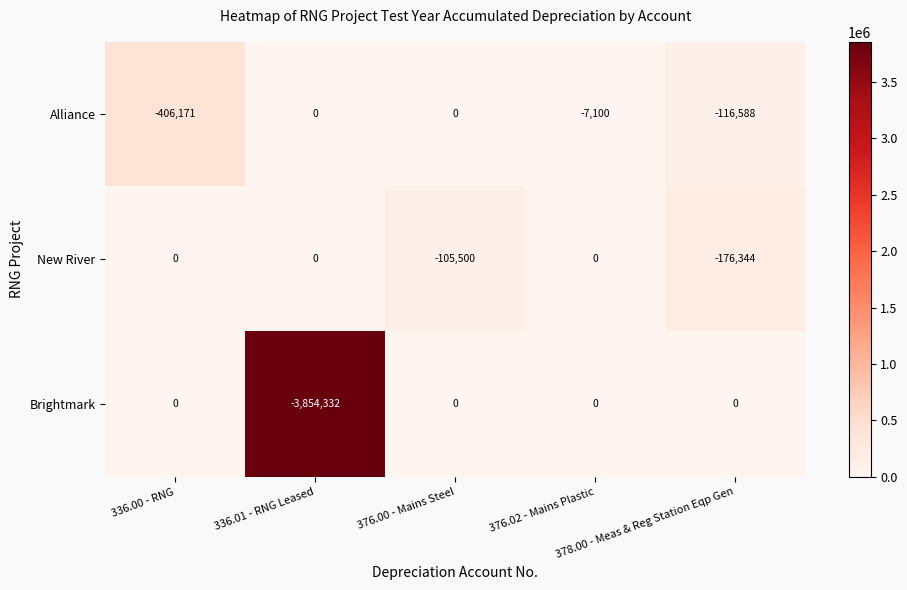

How many values in New River are below zero?

2